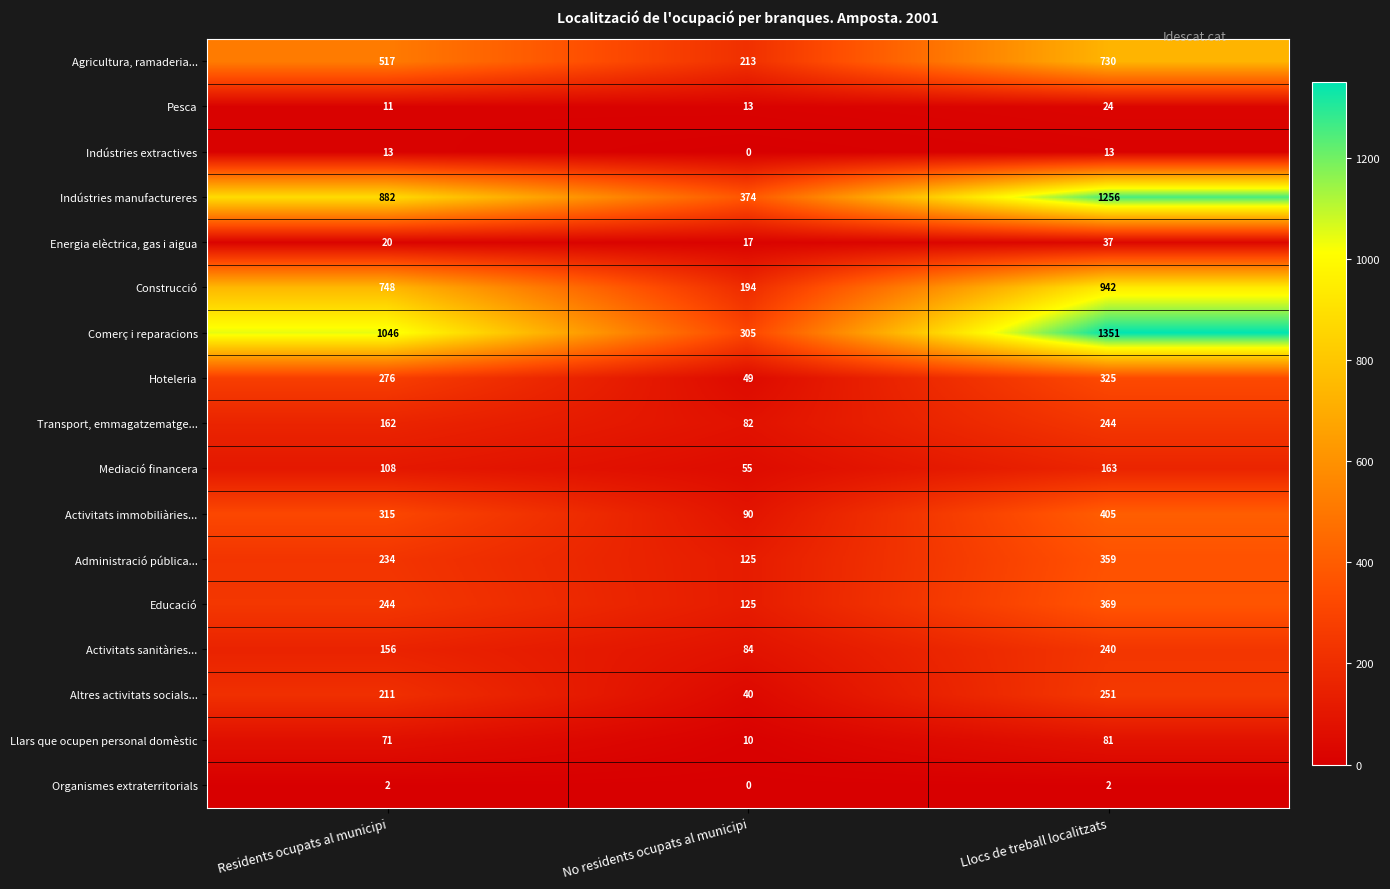

Is it true that Comerç i reparacions equals 1551 at Residents ocupats al municipi?

False